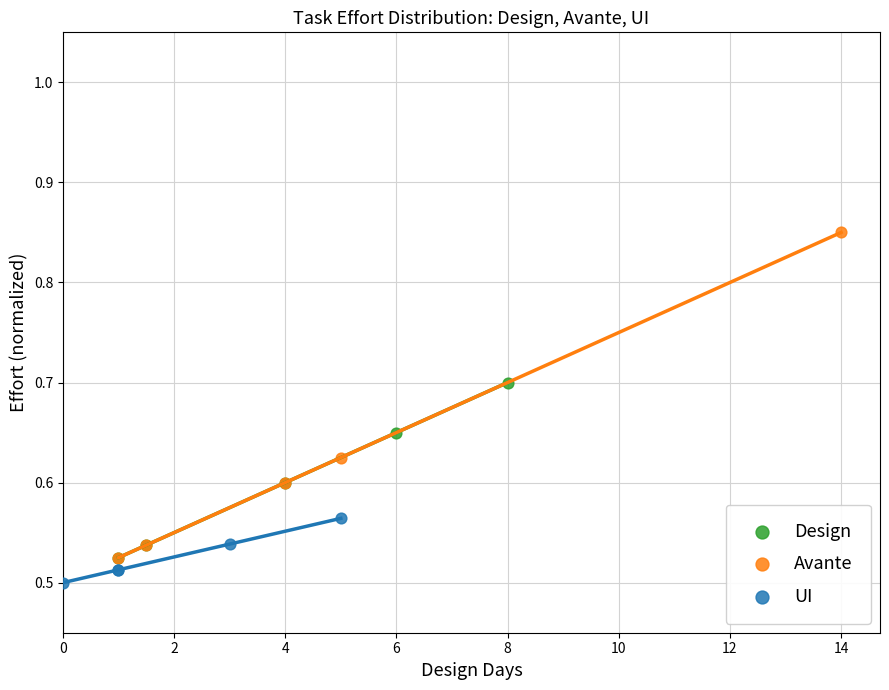

Which series contains the highest Y value?

Avante